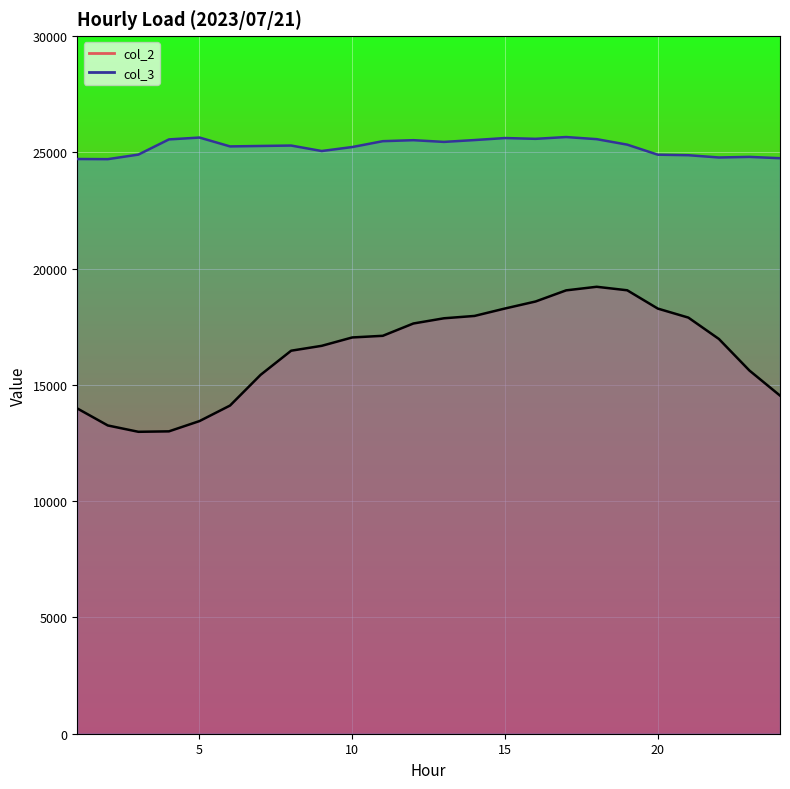

What is the highest value of the col_2 series?

19219